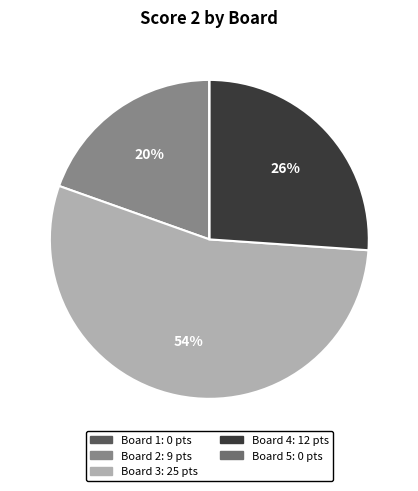

Rank the categories by value from highest to lowest.

3, 4, 2, 1, 5